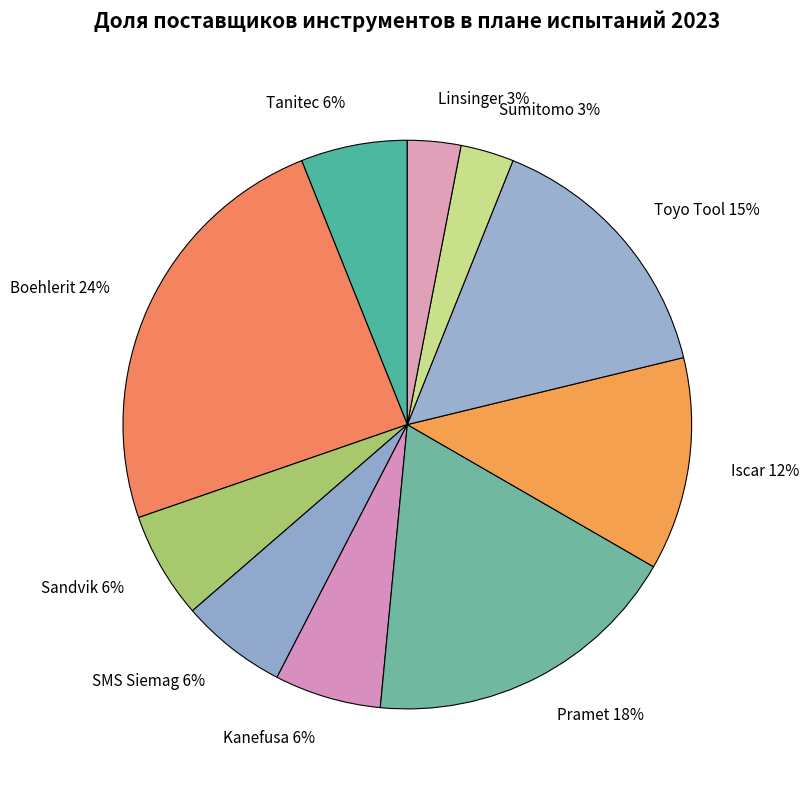

Which slice is the largest?

Boehlerit